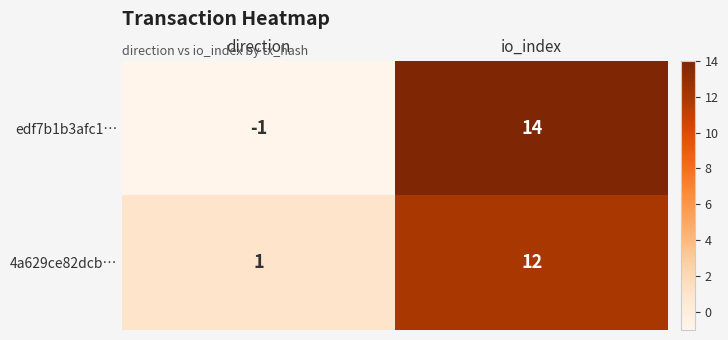

Is it true that 4a629ce82dcb… equals 0 at direction?

False